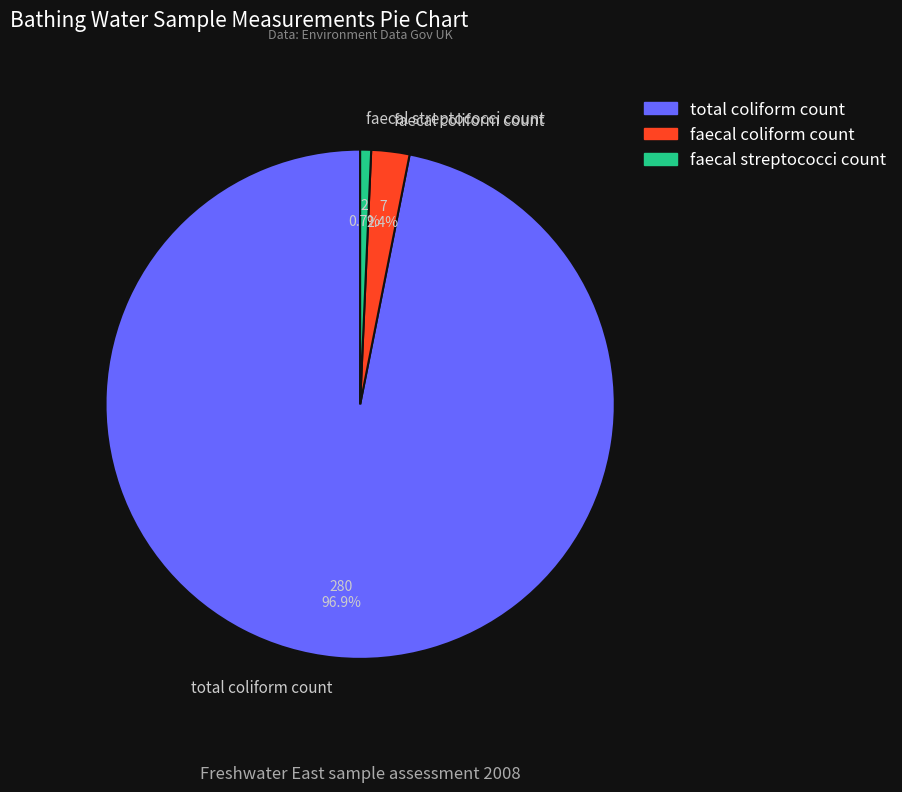

What percentage is the total coliform count slice, to the nearest percent?

97%